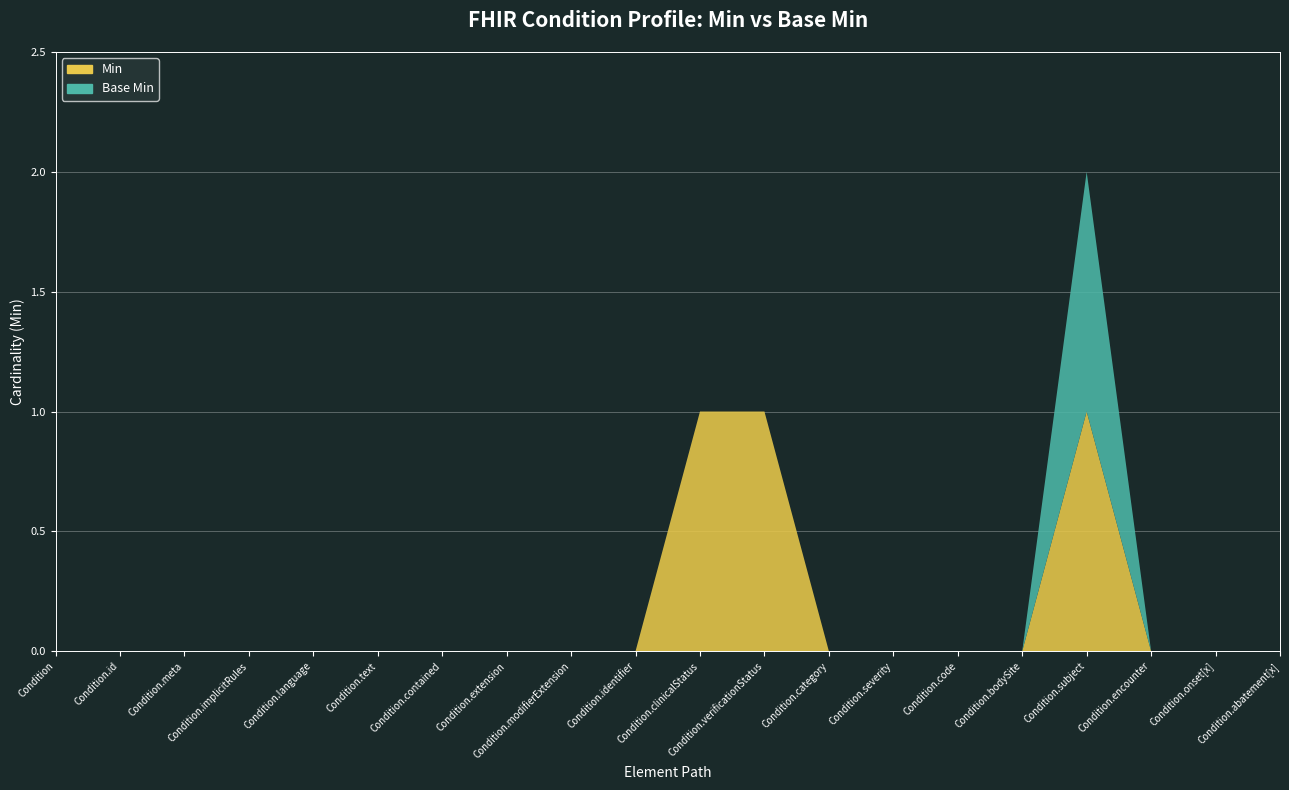

Reading left to right, what are all the values shown in this chart?

Min: 0	0	0	0	0	0	0	0	0	0	1	1	0	0	0	0	1	0	0	0
Base Min: 0	0	0	0	0	0	0	0	0	0	0	0	0	0	0	0	1	0	0	0